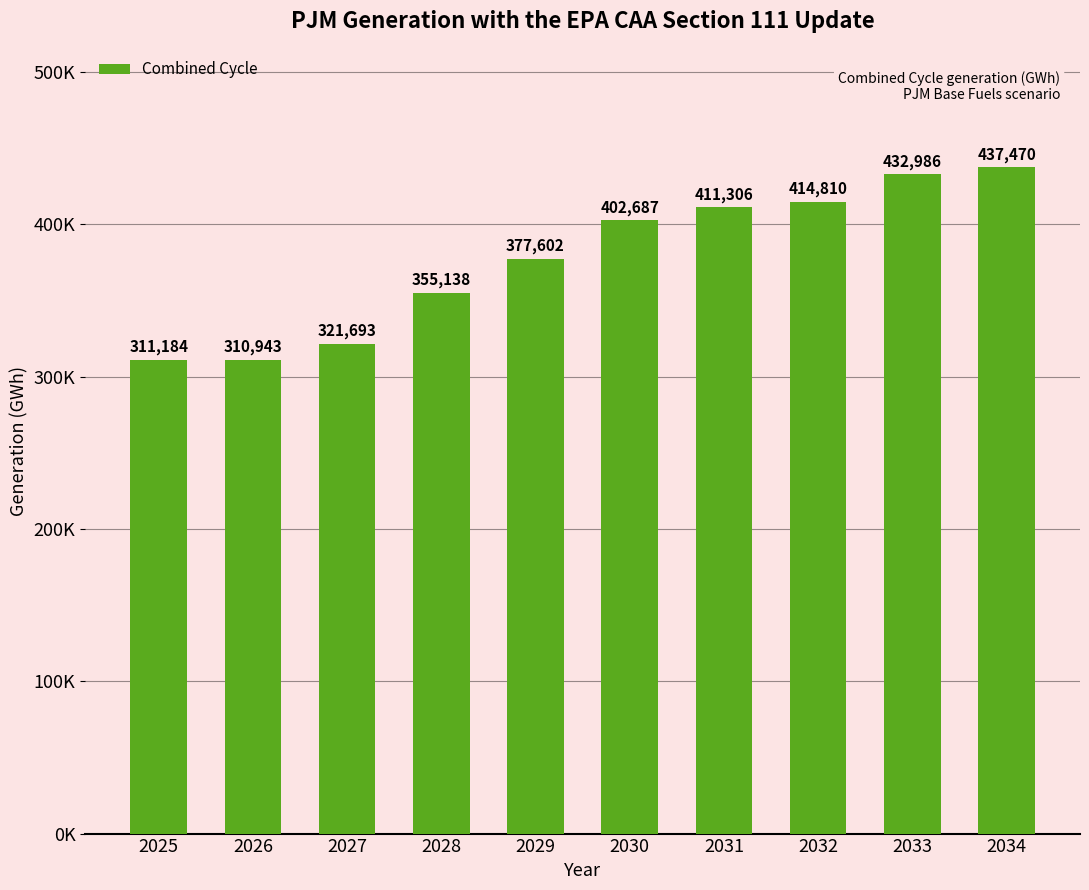

What is the ratio of the value at 2025 to the value at 2032?

0.8